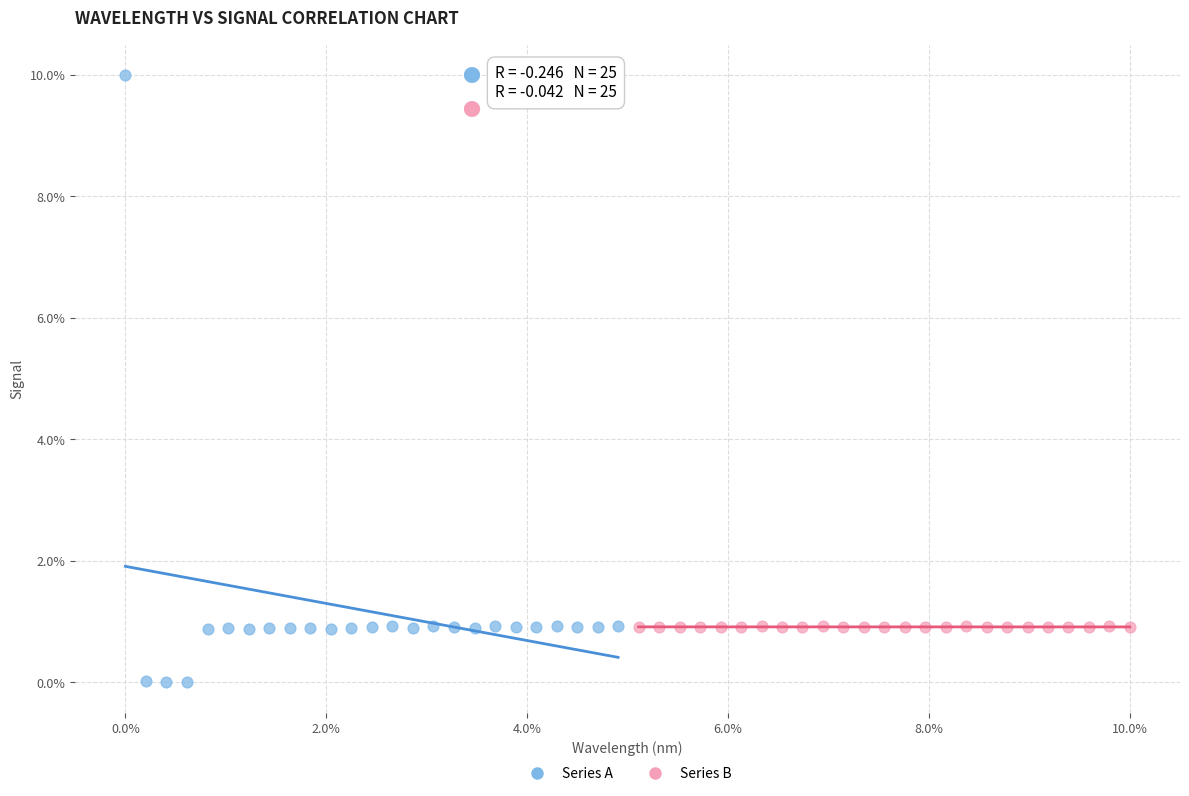

Which series has the largest Y range (max minus min)?

Series A